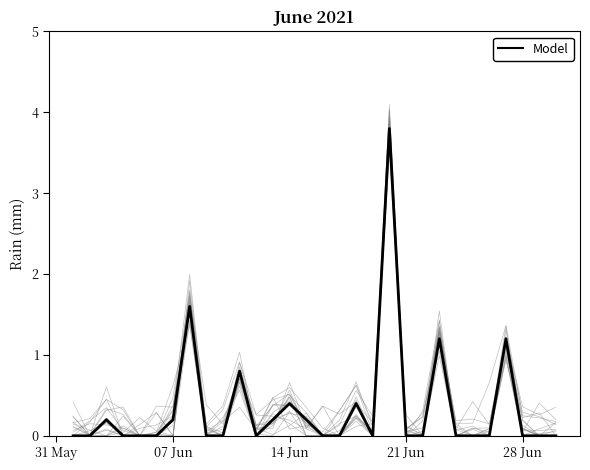

How many interior local peaks (higher than both neighbors) does the data have?

8